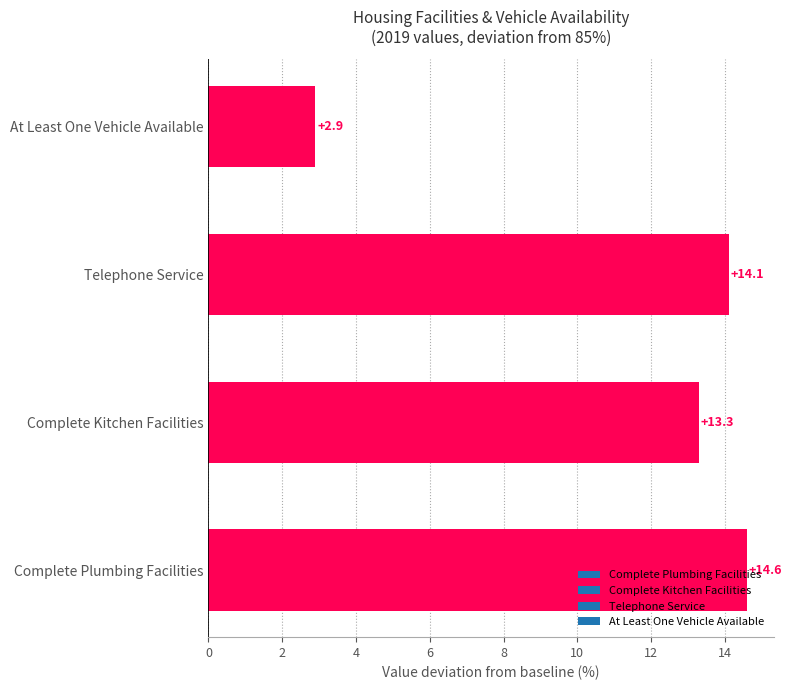

At which label is the value closest to 8?

At Least One Vehicle Available